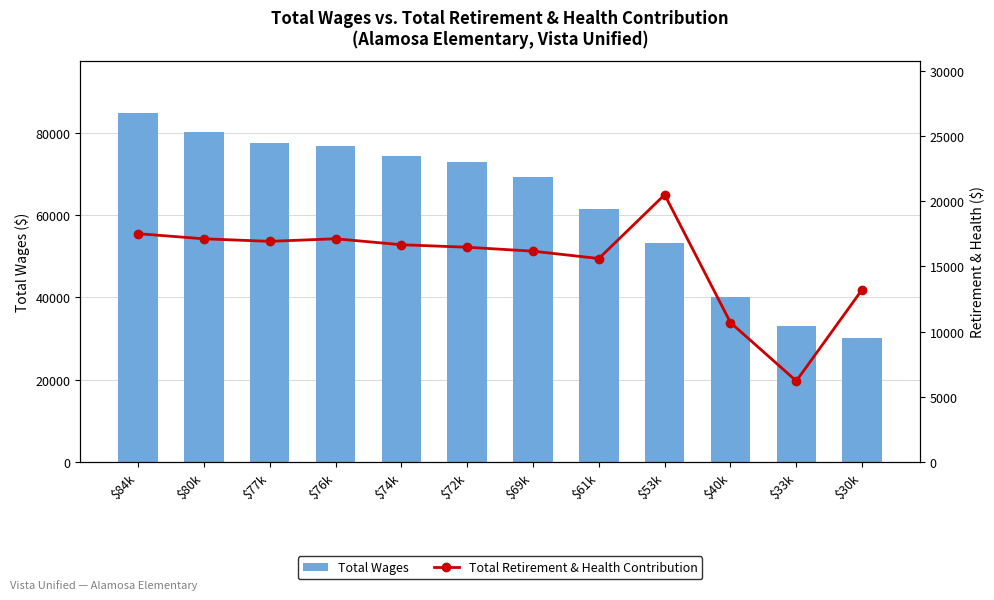

What is the difference between the second highest and second lowest values in the Total Wages series?

47121